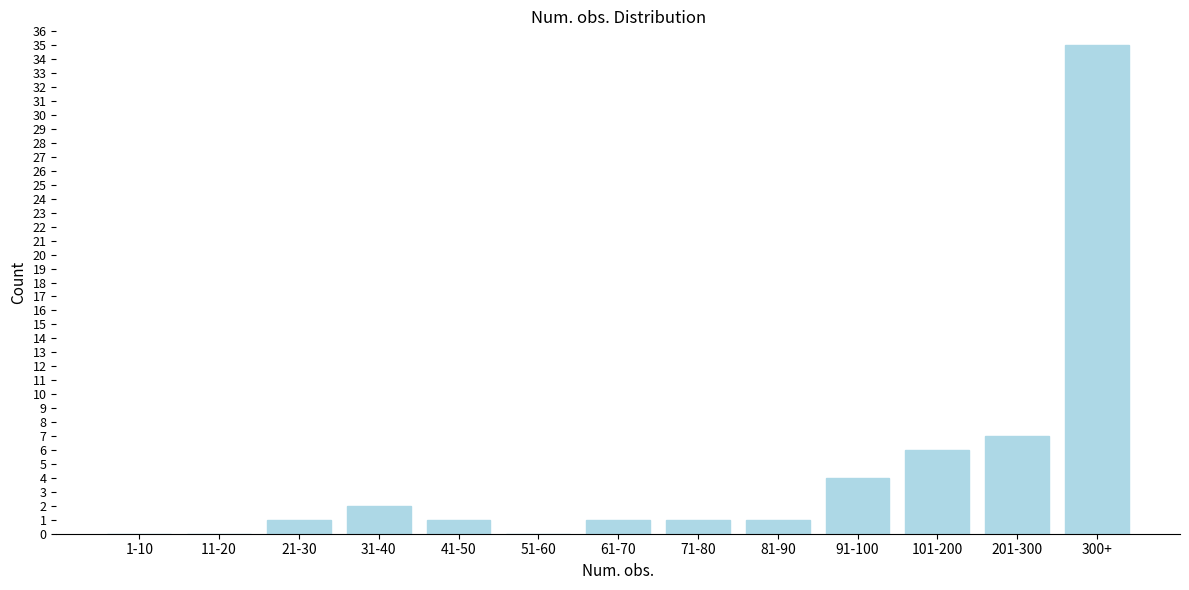

Reading right to left, what are all the values shown in this chart?

300+=35	201-300=7	101-200=6	91-100=4	81-90=1	71-80=1	61-70=1	51-60=0	41-50=1	31-40=2	21-30=1	11-20=0	1-10=0